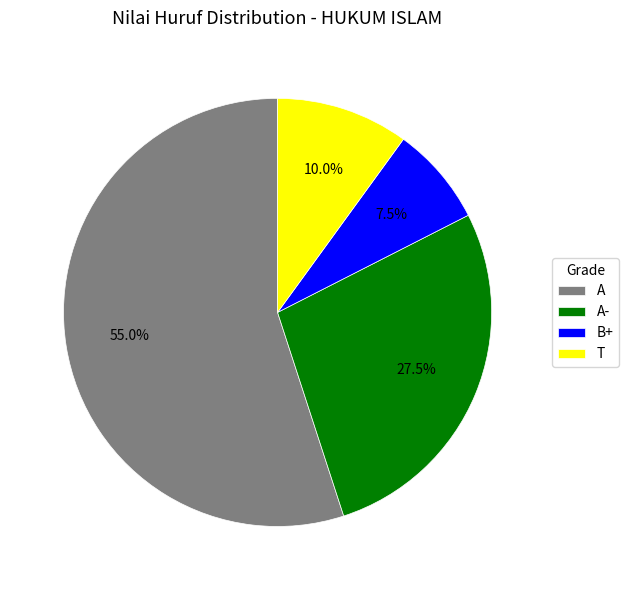

What is the smallest slice in the pie chart?

B+